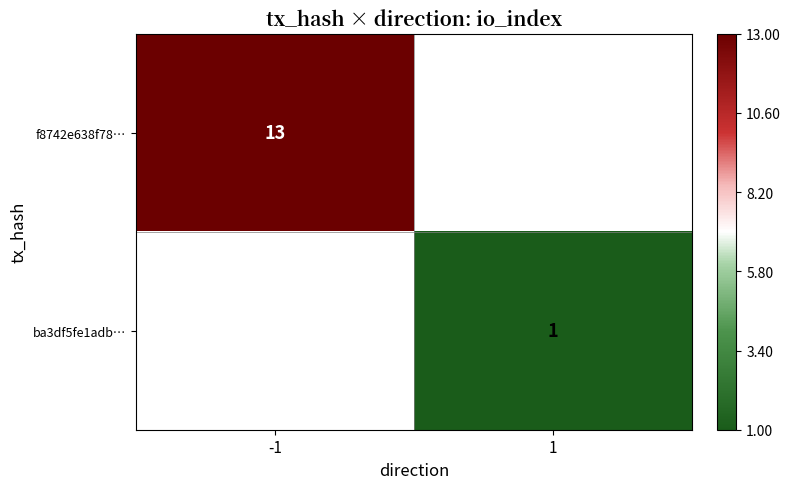

The f8742e638f78… series shows 13 at -1. True or false?

True